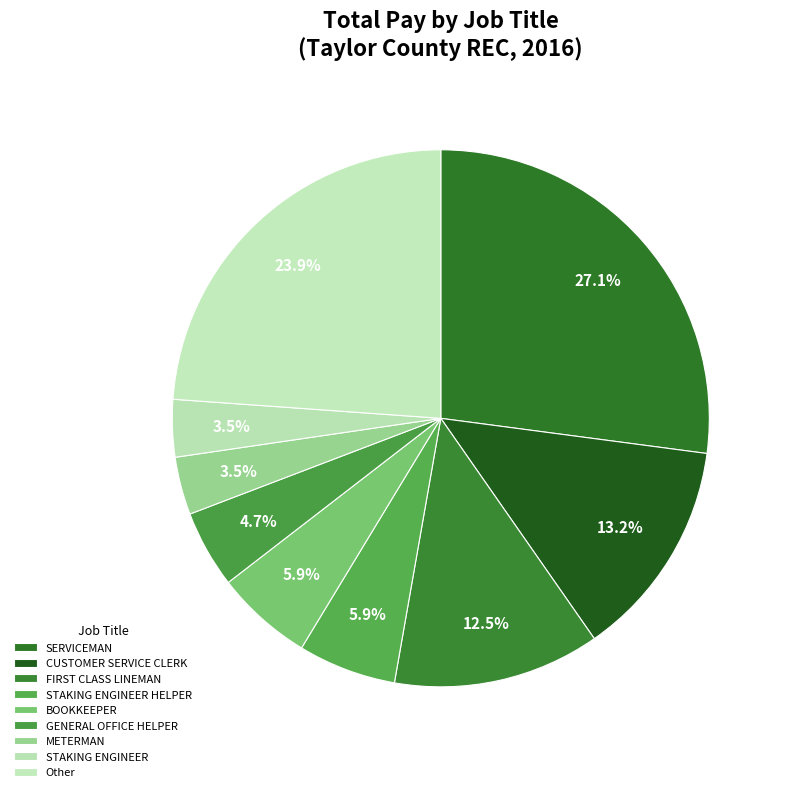

Is there any slice that represents more than half of the pie?

No